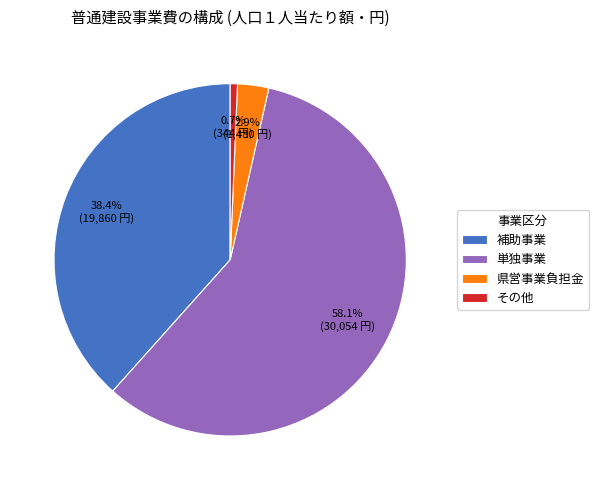

Does 単独事業 account for over 50% of the chart?

Yes